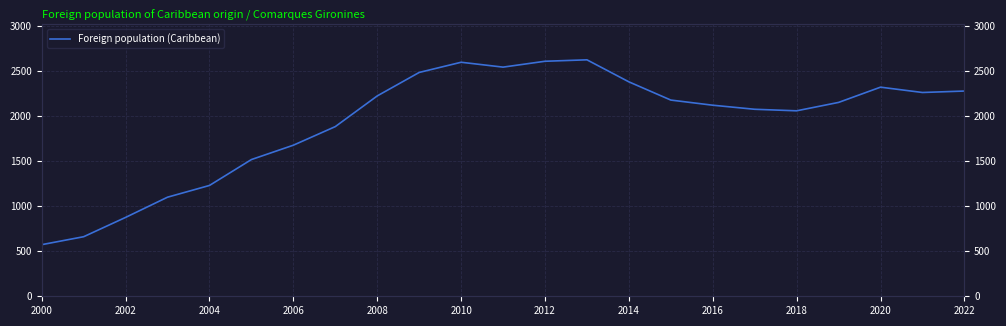

Is this an area chart (filled region under the line)?

No